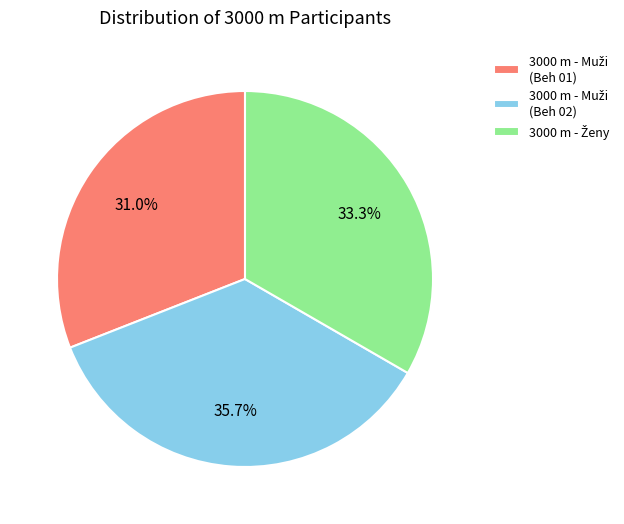

Does any single category account for the majority?

No